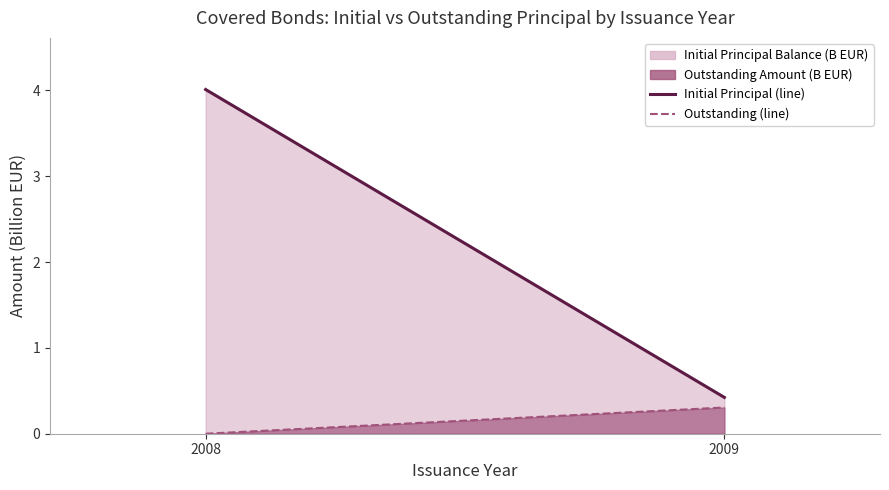

The Outstanding (line) series shows -0.1 at 2008. True or false?

False